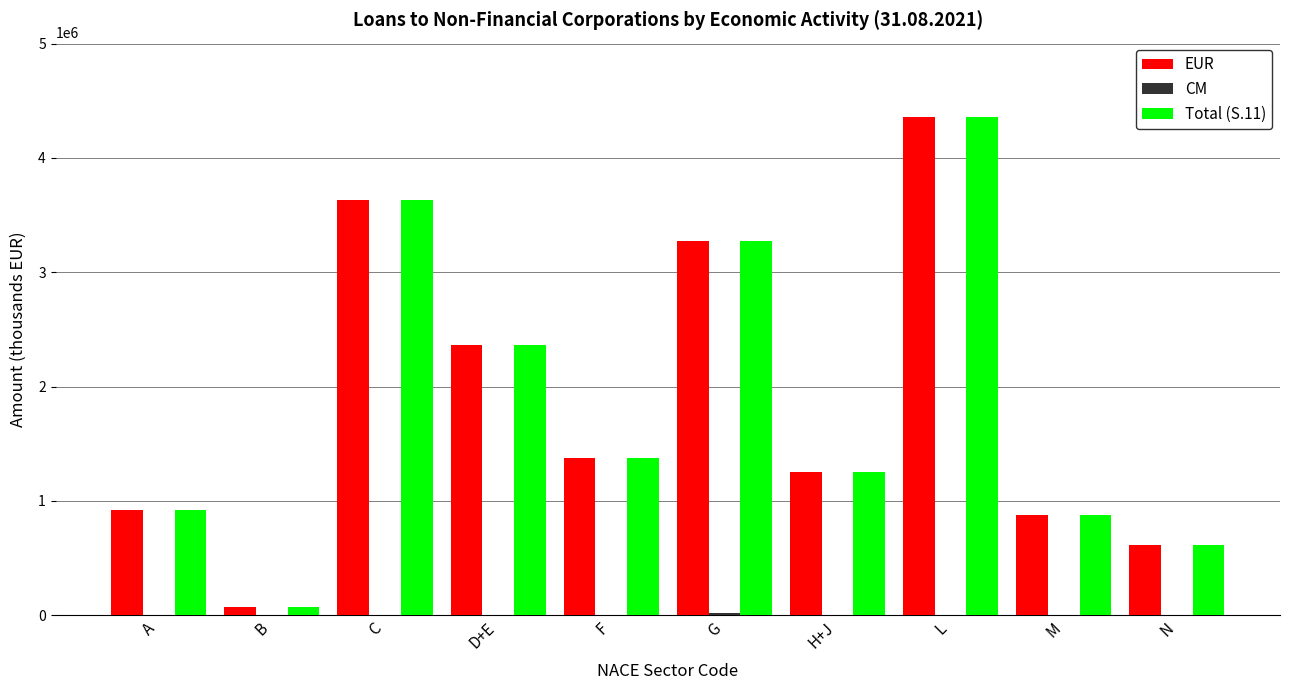

Is it true that Total (S.11) equals 420322 at N?

False